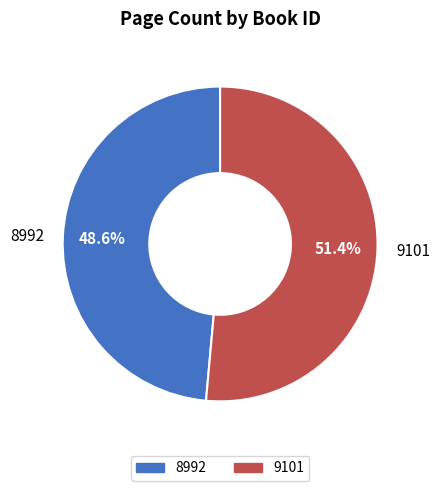

Which category has the smallest portion of the pie?

8992